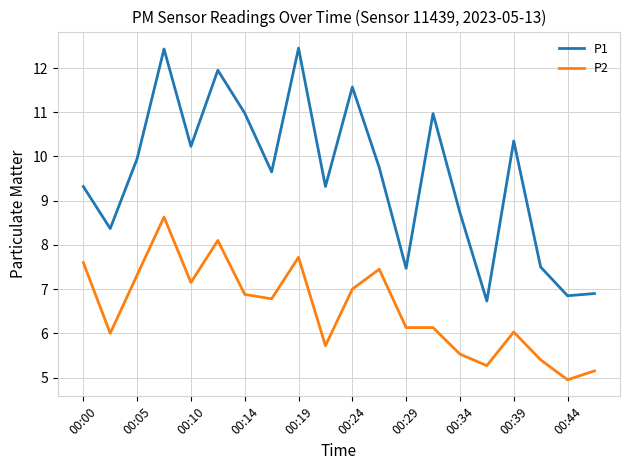

How many categories are shown in the chart?

20